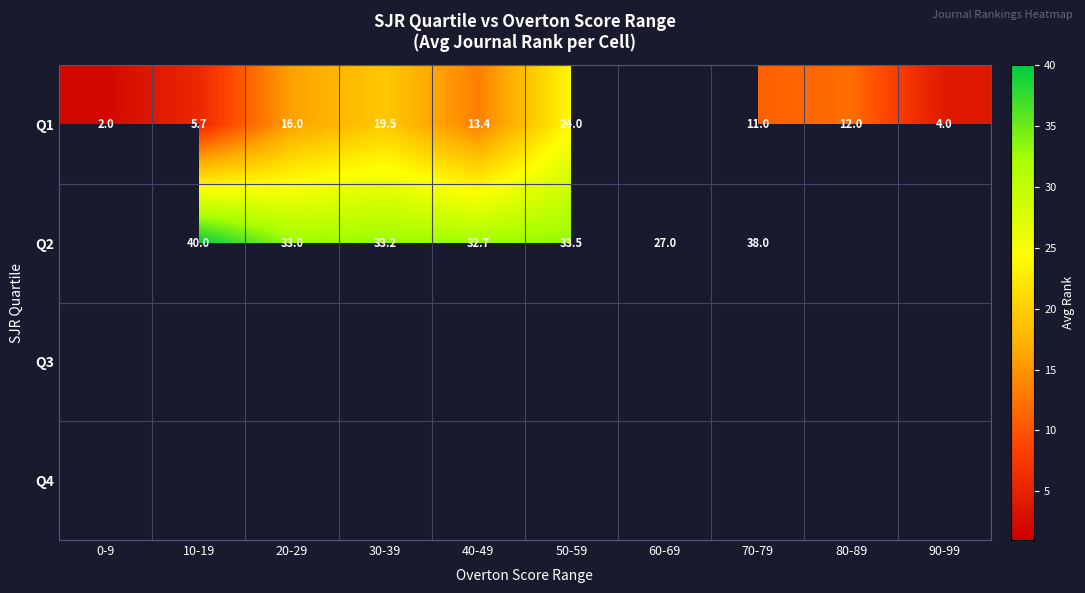

The Q2 series shows 32.7 at 40-49. True or false?

True